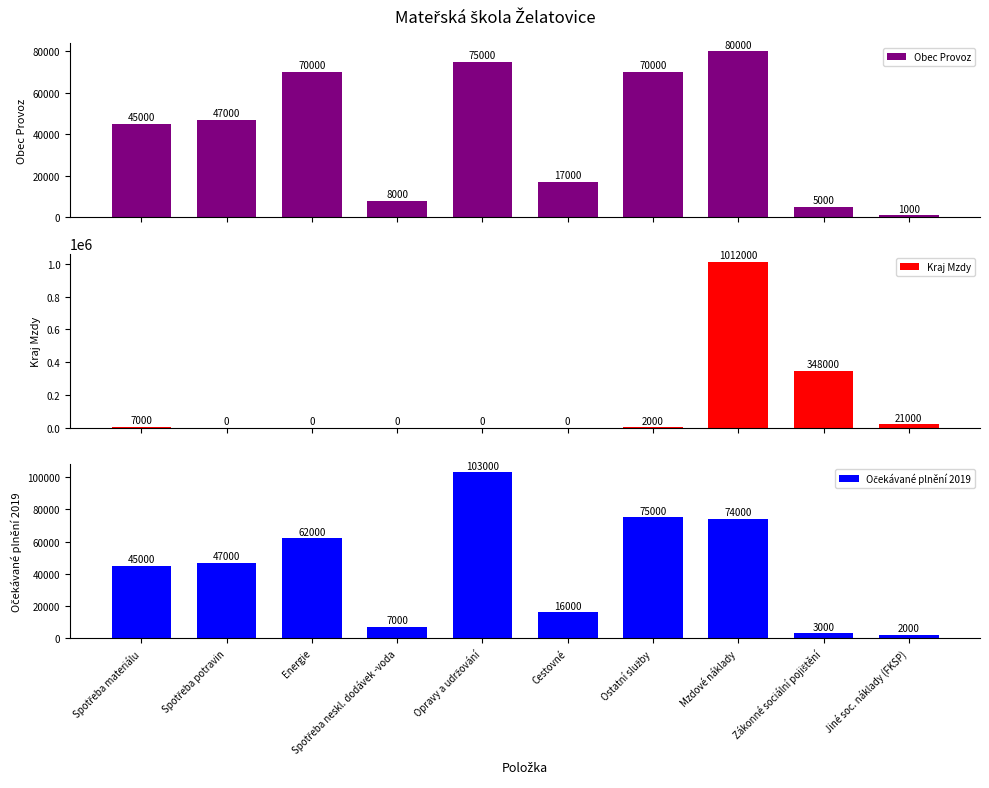

True or false: Obec Provoz has a value of 117002 at Ostatní služby.

False